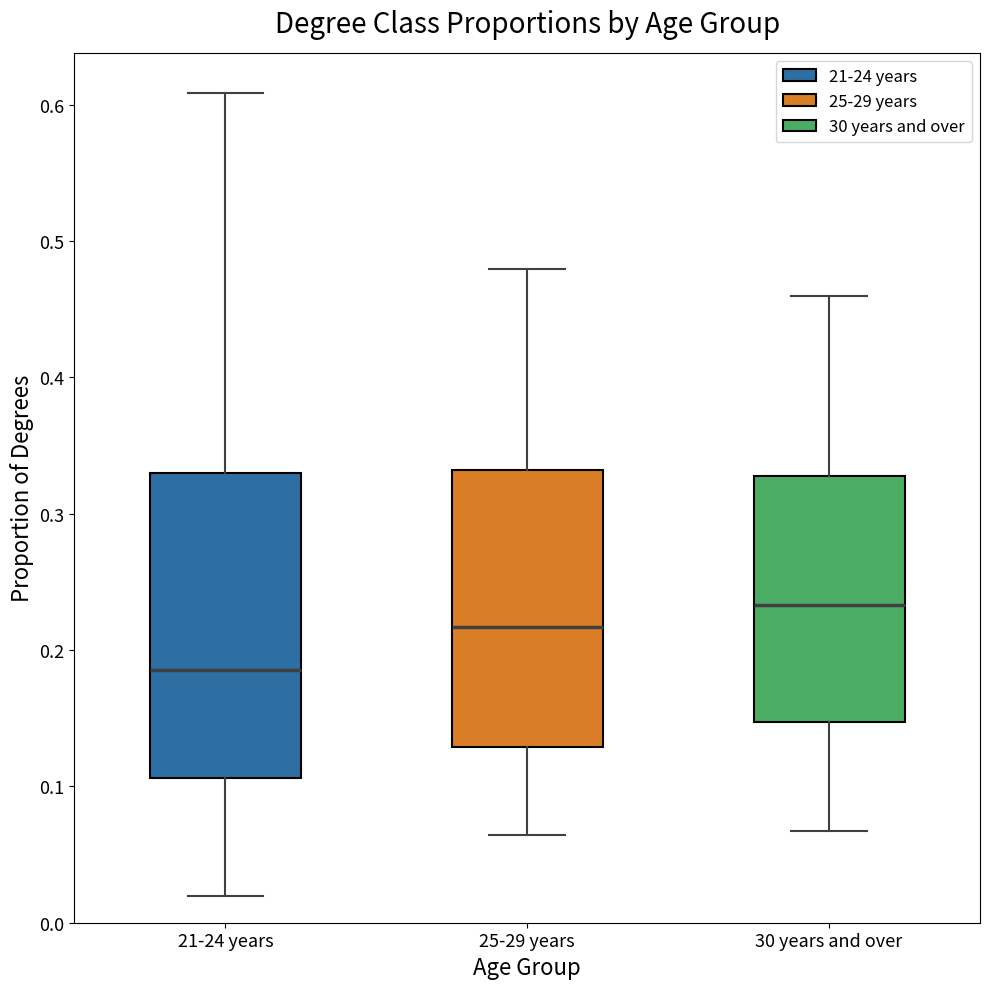

Where does the median line of the box for 30 years and over sit on the y-axis? The values are not printed on the chart, so give them approximately, as read against the axis.

0.23